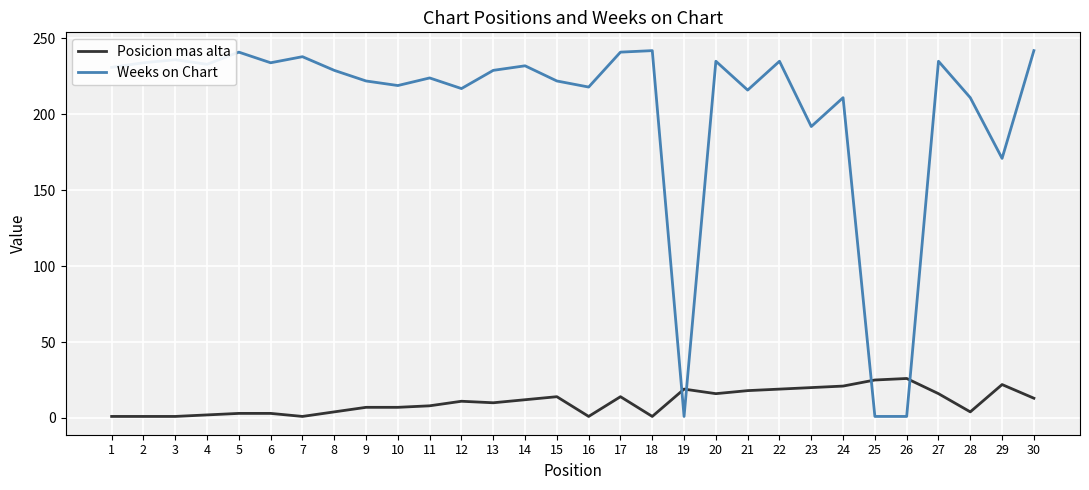

What value does the Weeks on Chart series have at 24?

211